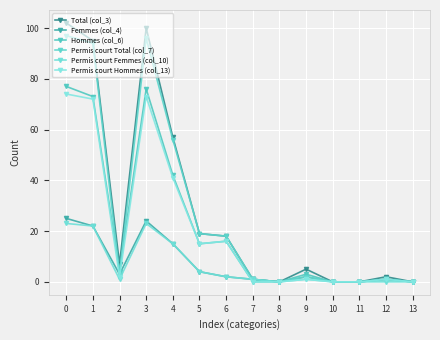

Rank the series by their maximum value, from highest to lowest.

Total (col_3), Permis court Total (col_7), Hommes (col_6), Permis court Hommes (col_13), Femmes (col_4), Permis court Femmes (col_10)